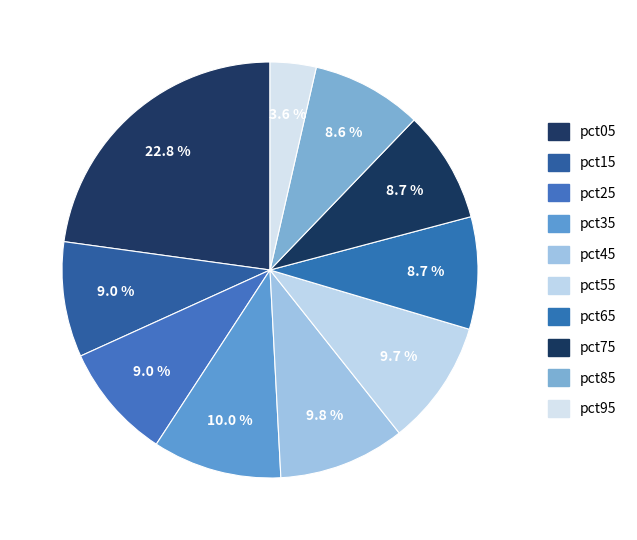

The pct25 slice represents 21% of the pie. True or false?

False